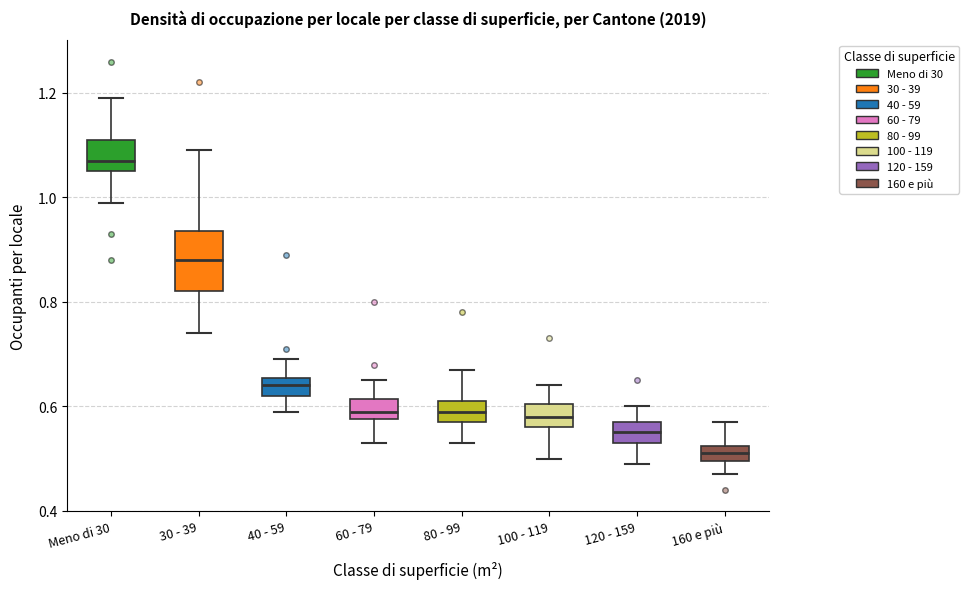

Reading left to right, transcribe this box plot: for each box, give where its median line is, the range the box spans, and where its two whiskers end, as read against the y-axis. The values are not printed on the chart, so give them approximately, as read against the axis.

Meno di 30: median 1.08, box 1.06 to 1.12, whiskers 1.00 to 1.20
30 - 39: median 0.88, box 0.82 to 0.94, whiskers 0.74 to 1.10
40 - 59: median 0.64, box 0.62 to 0.66, whiskers 0.60 to 0.70
60 - 79: median 0.60, box 0.58 to 0.62, whiskers 0.54 to 0.66
80 - 99: median 0.60, box 0.58 to 0.62, whiskers 0.54 to 0.68
100 - 119: median 0.58, box 0.56 to 0.60, whiskers 0.50 to 0.64
120 - 159: median 0.56, box 0.54 to 0.58, whiskers 0.50 to 0.60
160 e più: median 0.52 (inside the box), box 0.50 to 0.52, whiskers 0.48 to 0.58